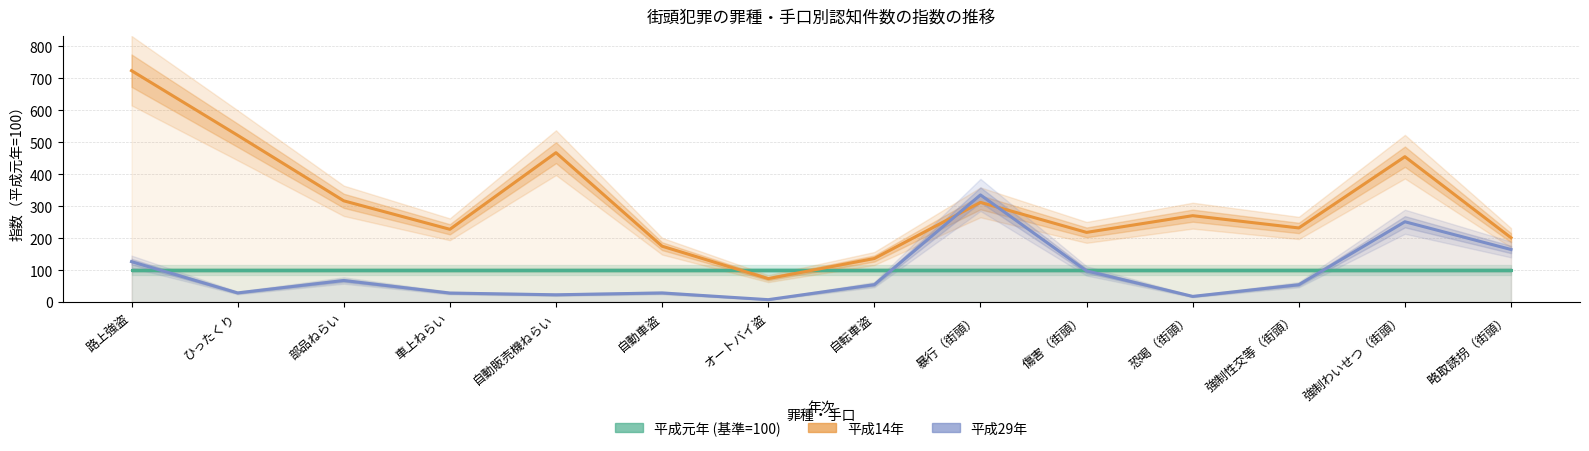

What is the value of the 平成元年 (基準=100) point at the 7th from the left?

100.0